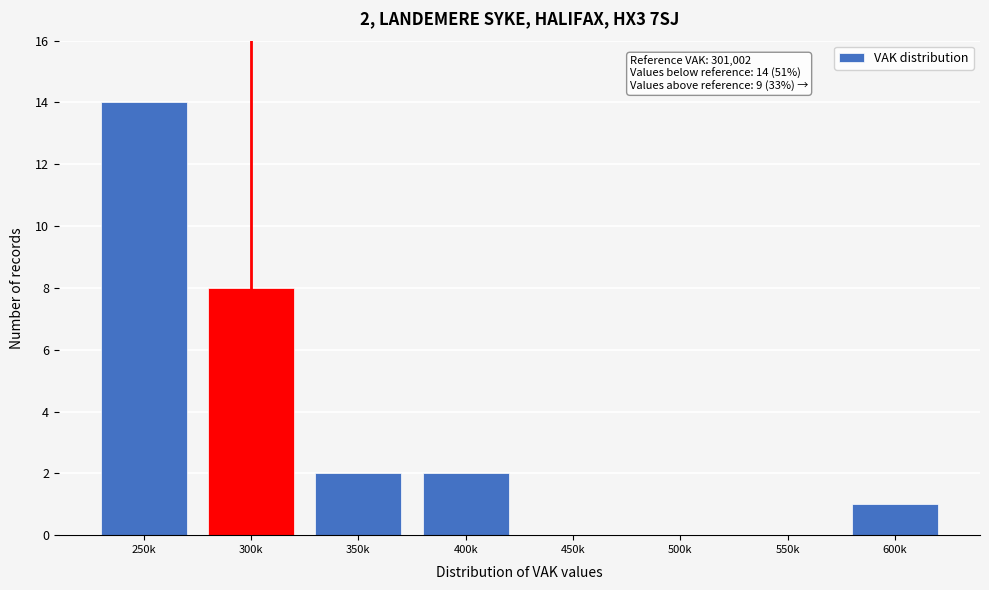

Reading left to right, what are all the values shown in this chart?

250k=14	300k=8	350k=2	400k=2	450k=0	500k=0	550k=0	600k=1